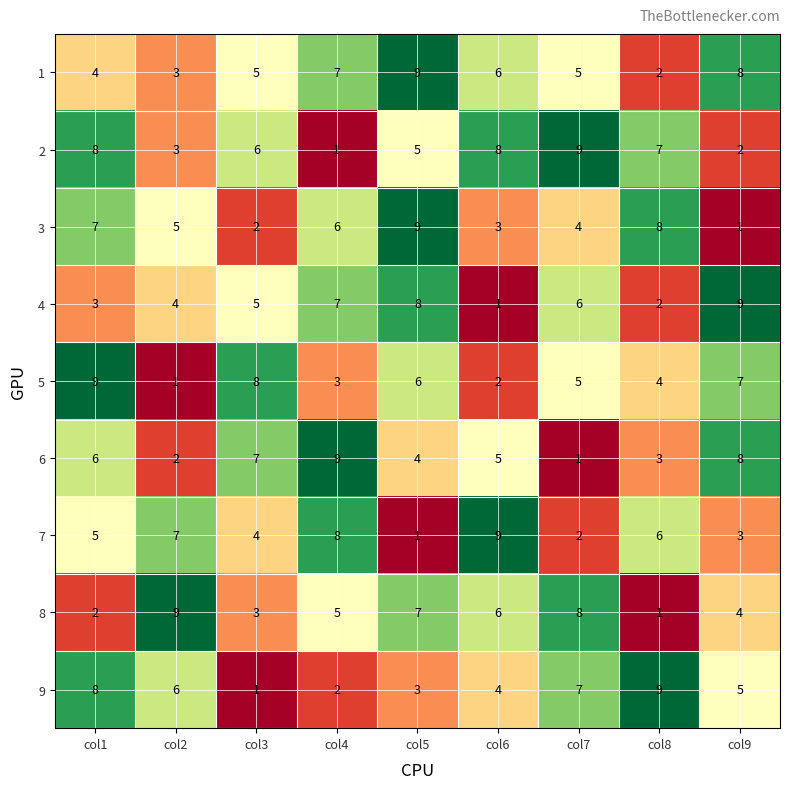

At how many categories does at least one series exceed 4?

9